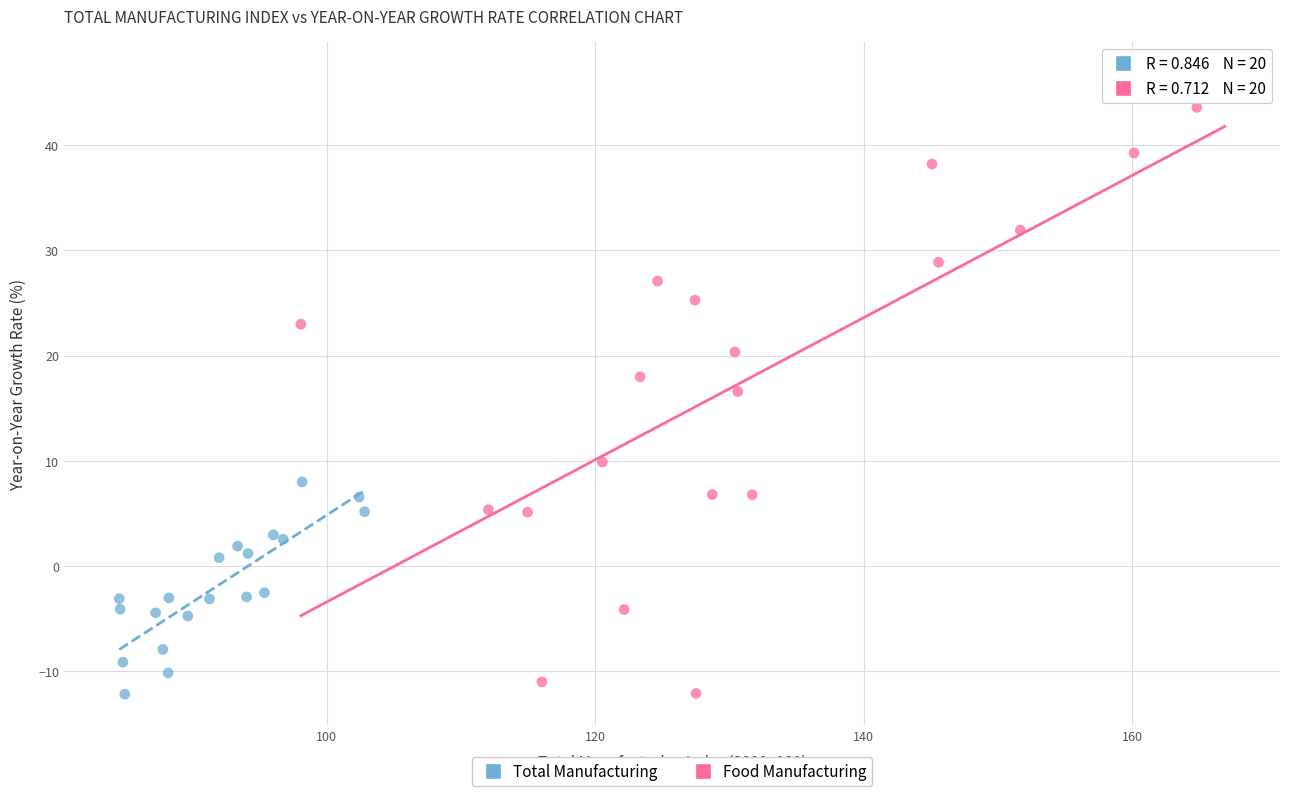

Which series has the widest spread of Y values?

Food Manufacturing